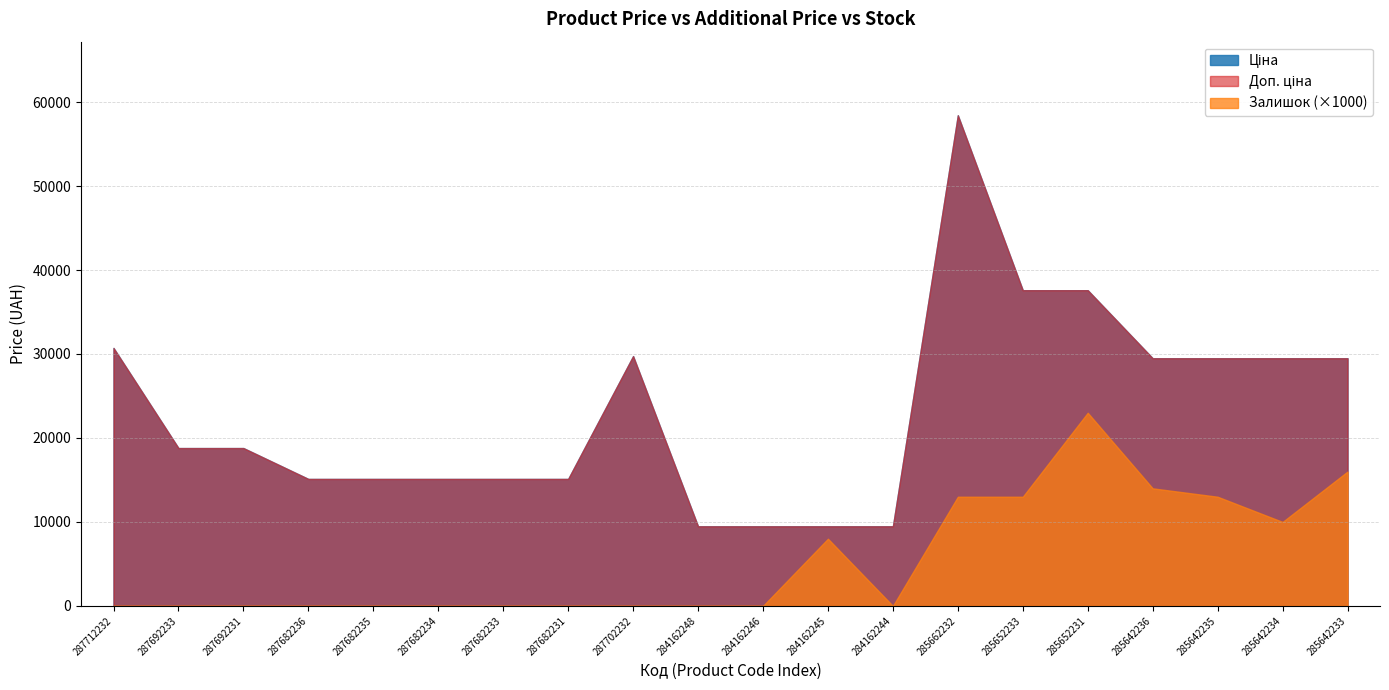

True or false: Доп. ціна has a value of 9480.1 at 284162244.

True